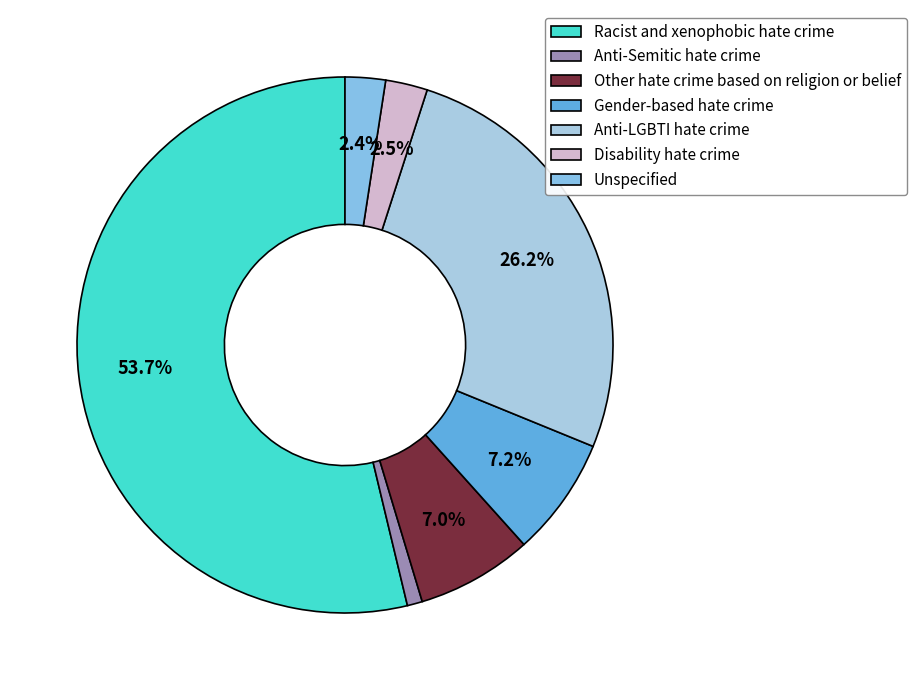

The Anti-LGBTI hate crime slice represents 15% of the pie. True or false?

False